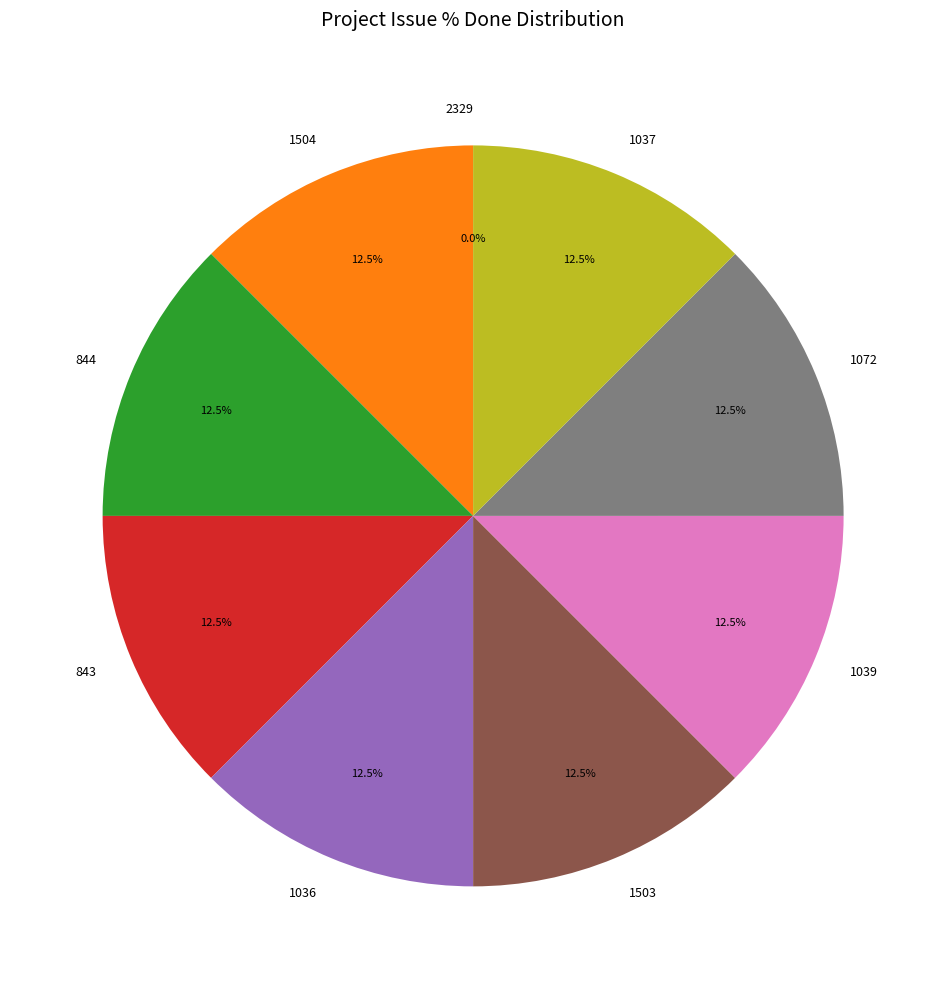

What portion of the pie excludes 1039?

87.5%